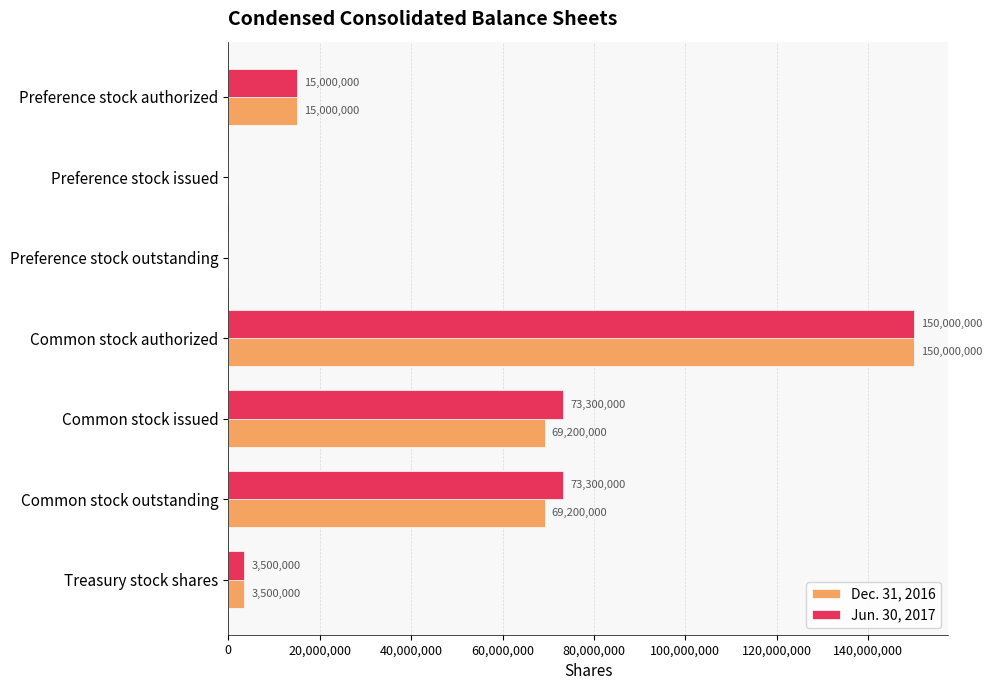

What value does the Jun. 30, 2017 series have at Common stock authorized, to the nearest 100?

150000000